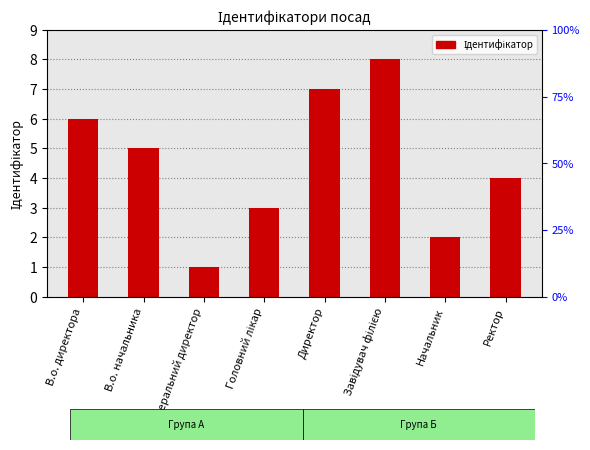

What is the greatest value displayed?

8